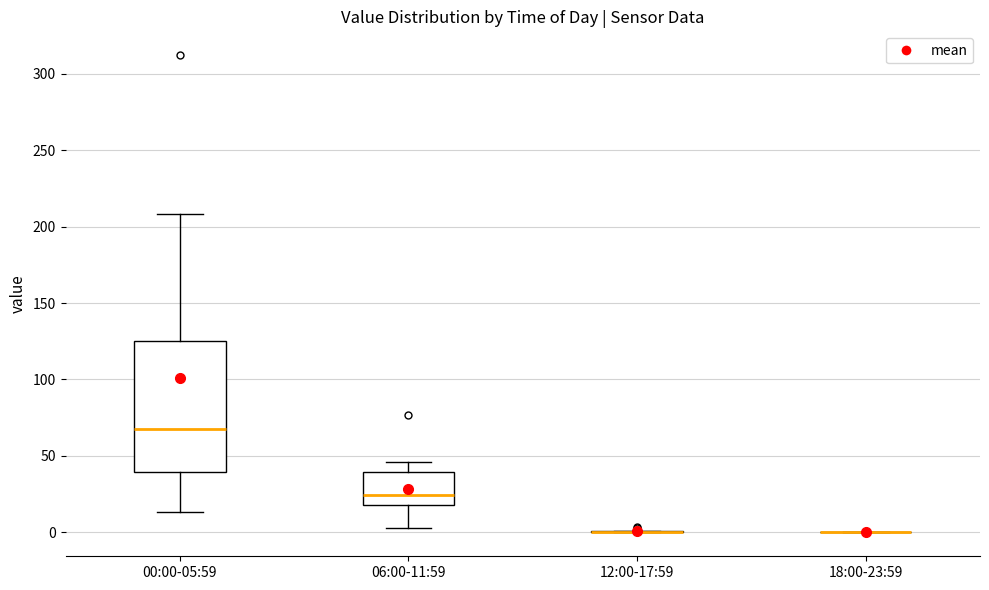

Reading left to right, transcribe this box plot: for each box, give where its median line is, the range the box spans, and where its two whiskers end, as read against the y-axis. The values are not printed on the chart, so give them approximately, as read against the axis.

00:00-05:59: median 70, box 40 to 125, whiskers 15 to 210
06:00-11:59: median 25, box 20 to 40, whiskers 5 to 45
12:00-17:59: box collapsed to a line at 0, whiskers 0 to 0
18:00-23:59: box collapsed to a line at 0, whiskers 0 to 0